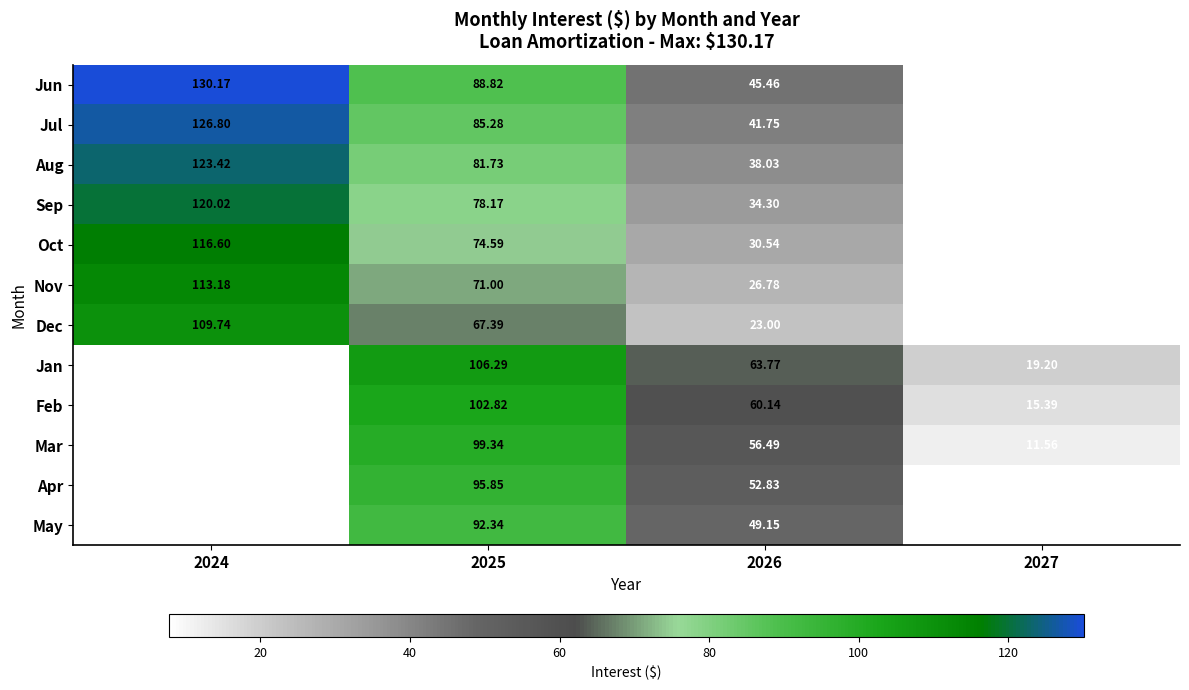

What is the total value across all series at 2026?

522.2